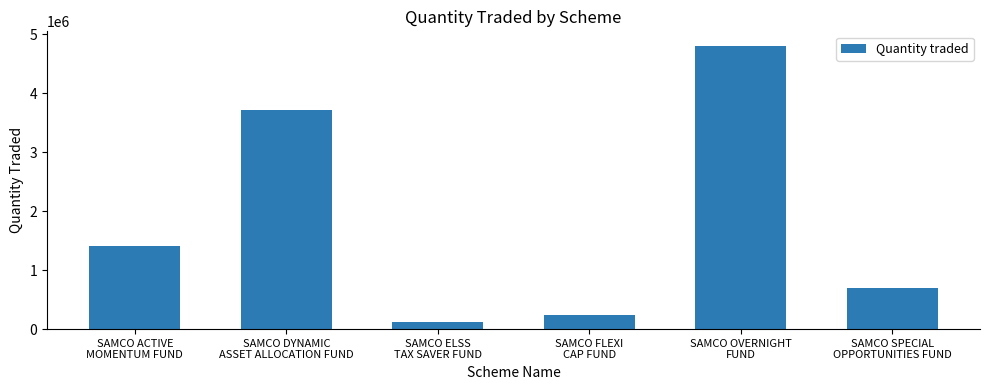

What is the sum of all values?

11000000